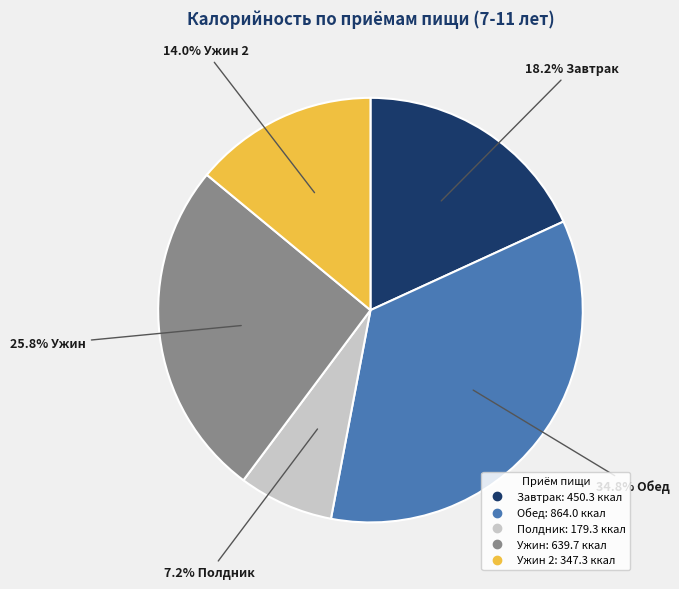

Is there any slice that represents more than half of the pie?

No